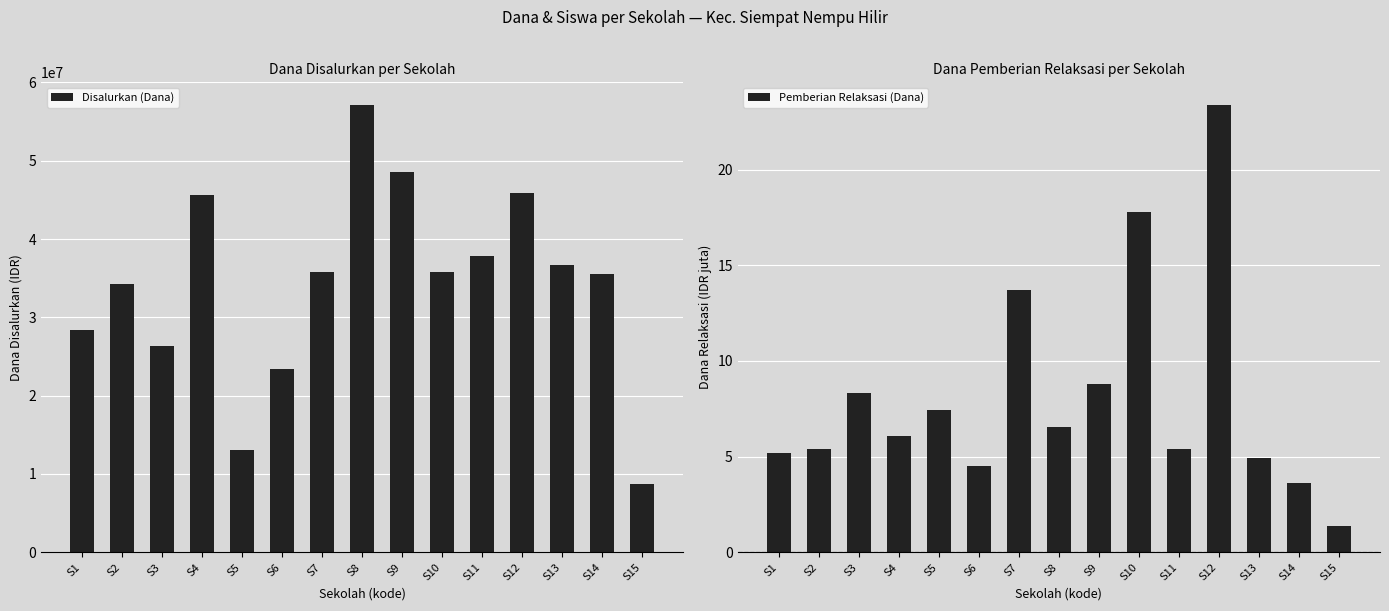

Rank the series at S12 from lowest to highest value.

Pemberian Relaksasi (Dana), Disalurkan (Dana)